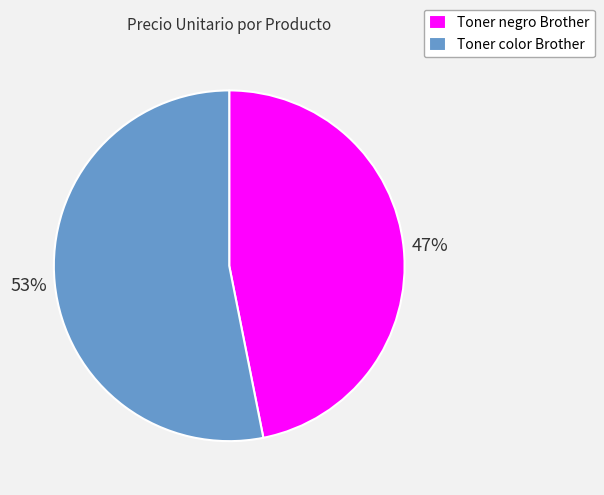

What percentage is the Toner color Brother slice, to the nearest percent?

53%